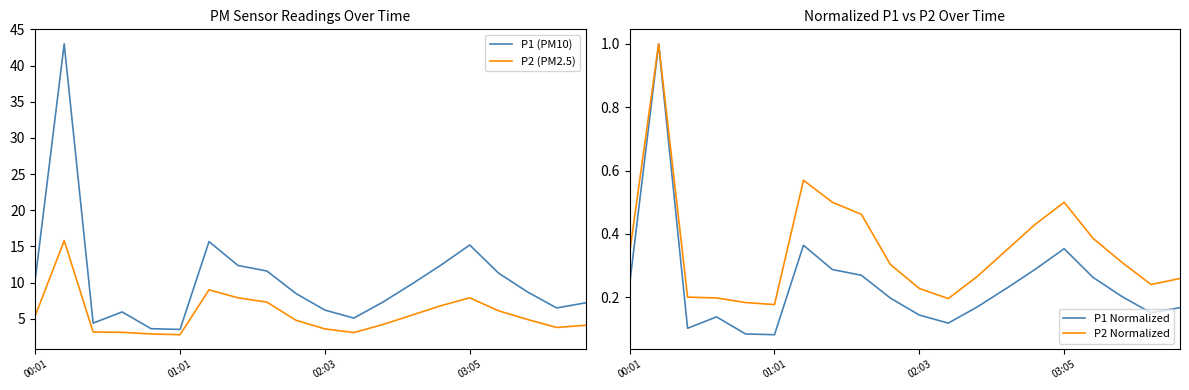

What is the difference between the second highest and minimum values in the P1 (PM10) series?

12.1